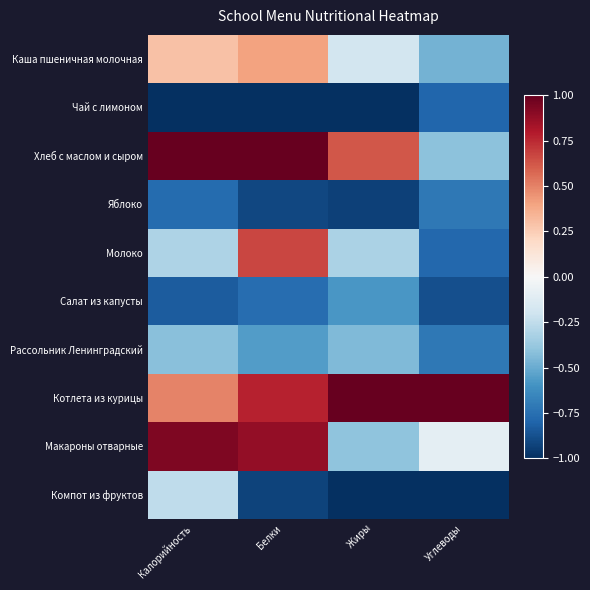

What is the total value across all series at Калорийность?

-0.9